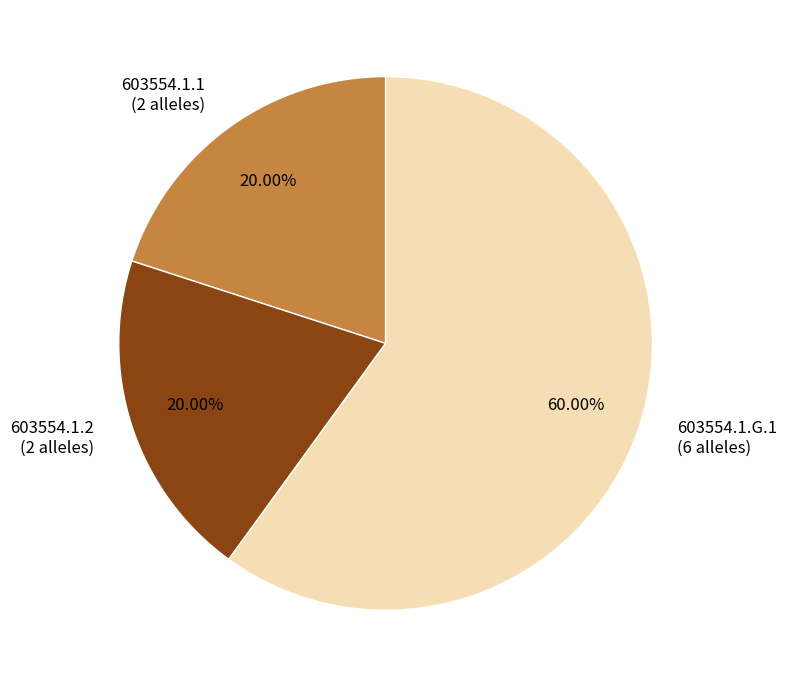

Which has a higher value, 603554.1.2 or 603554.1.G.1?

603554.1.G.1